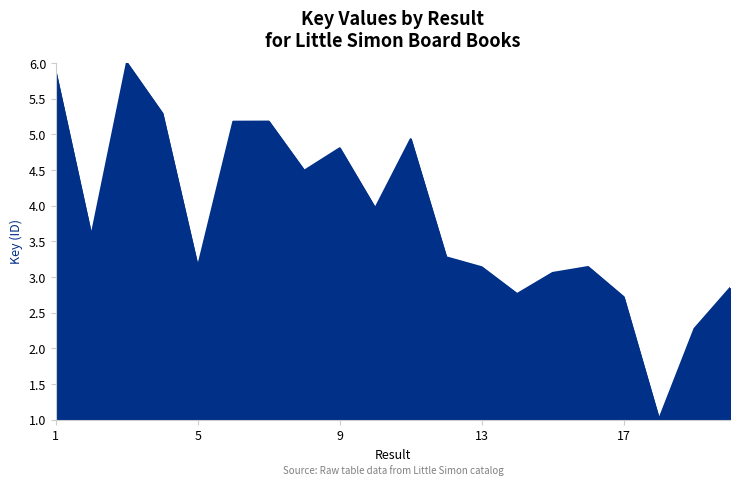

What is the difference between the maximum and minimum values?

5.0